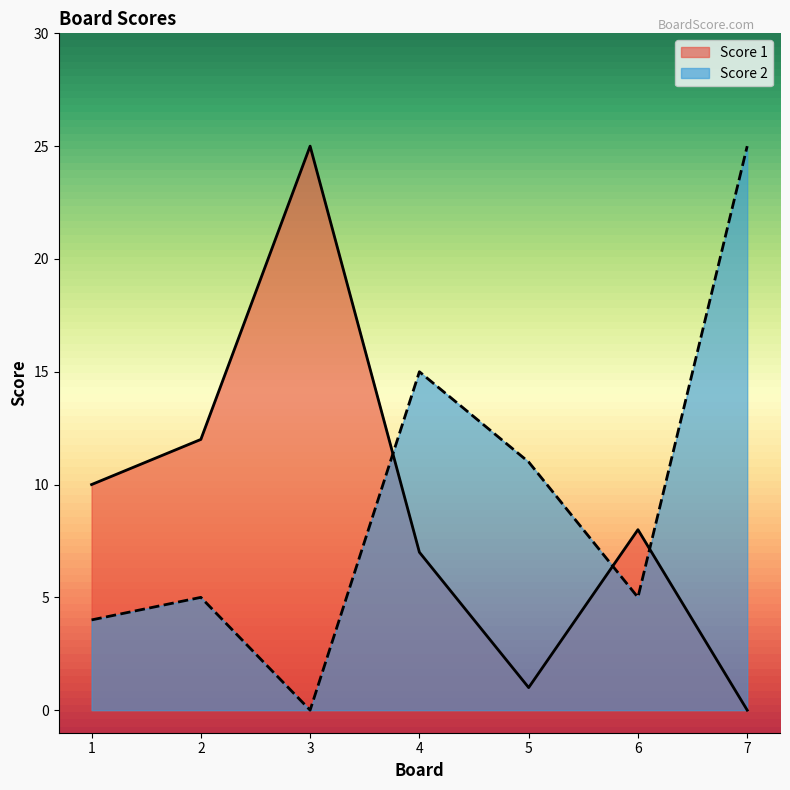

How many lines are shown in the chart?

2